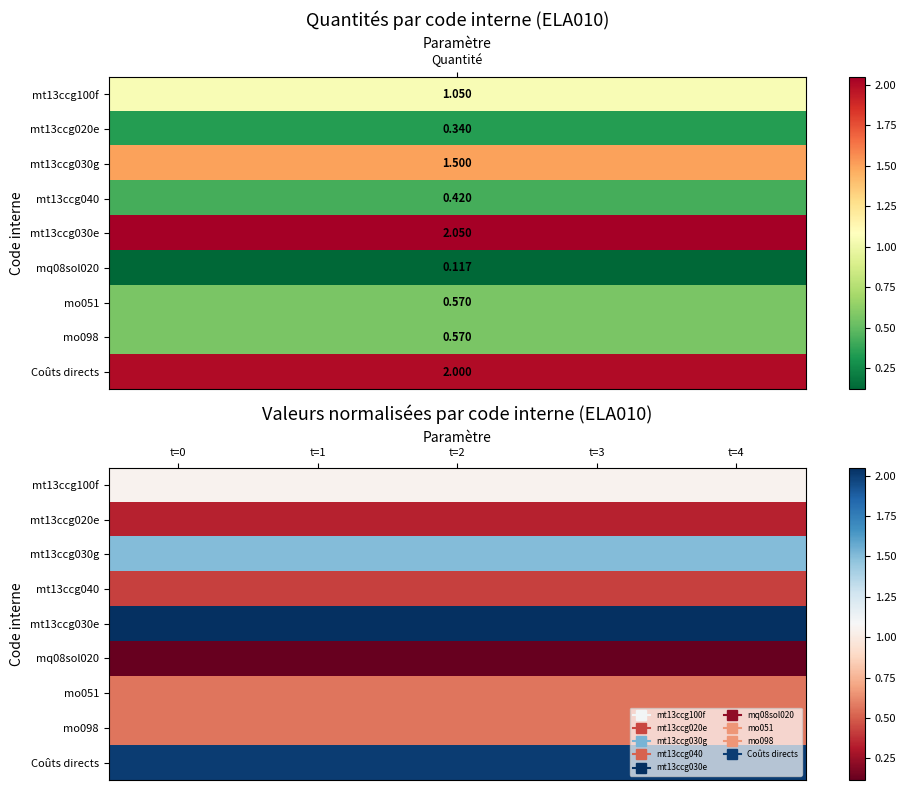

At how many categories does at least one series exceed 1?

5